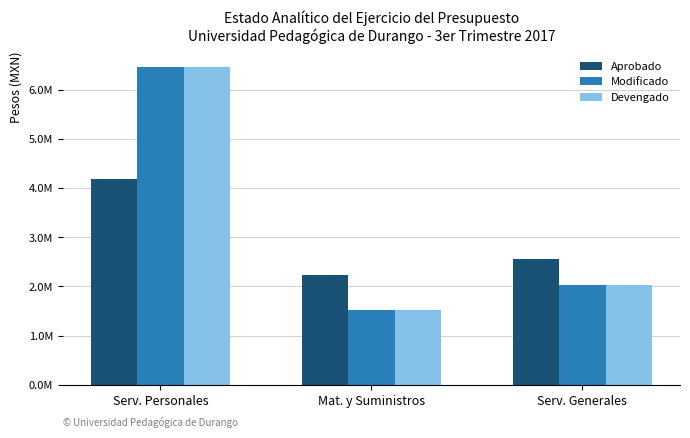

What is the minimum value shown in the chart?

1521015.0